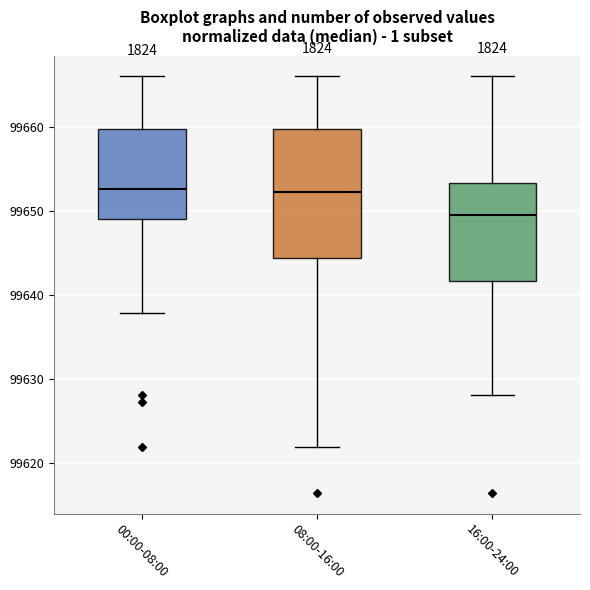

Comparing the boxes themselves (not the whiskers), which one is the tallest?

08:00-16:00